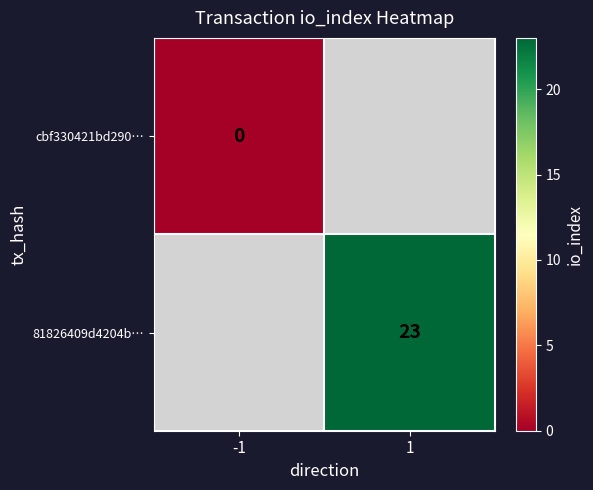

Is it true that 81826409d4204b… equals 23 at 1?

True